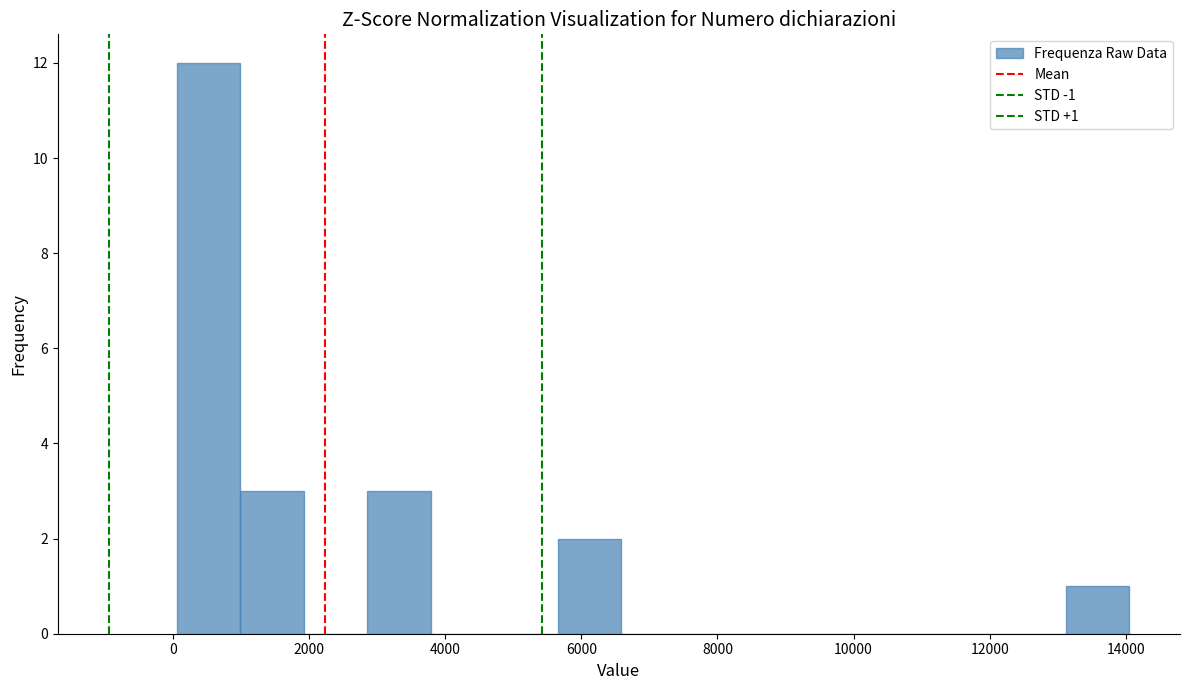

Over which range of the x-axis is the bar tallest?

0 to 1000